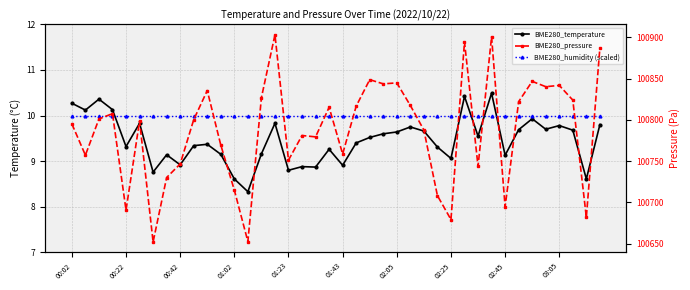

Does the chart have visible grid lines?

Yes